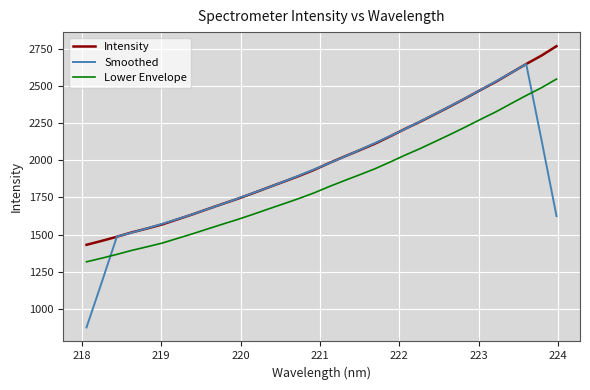

How many values in the Smoothed series exceed 1938?

16